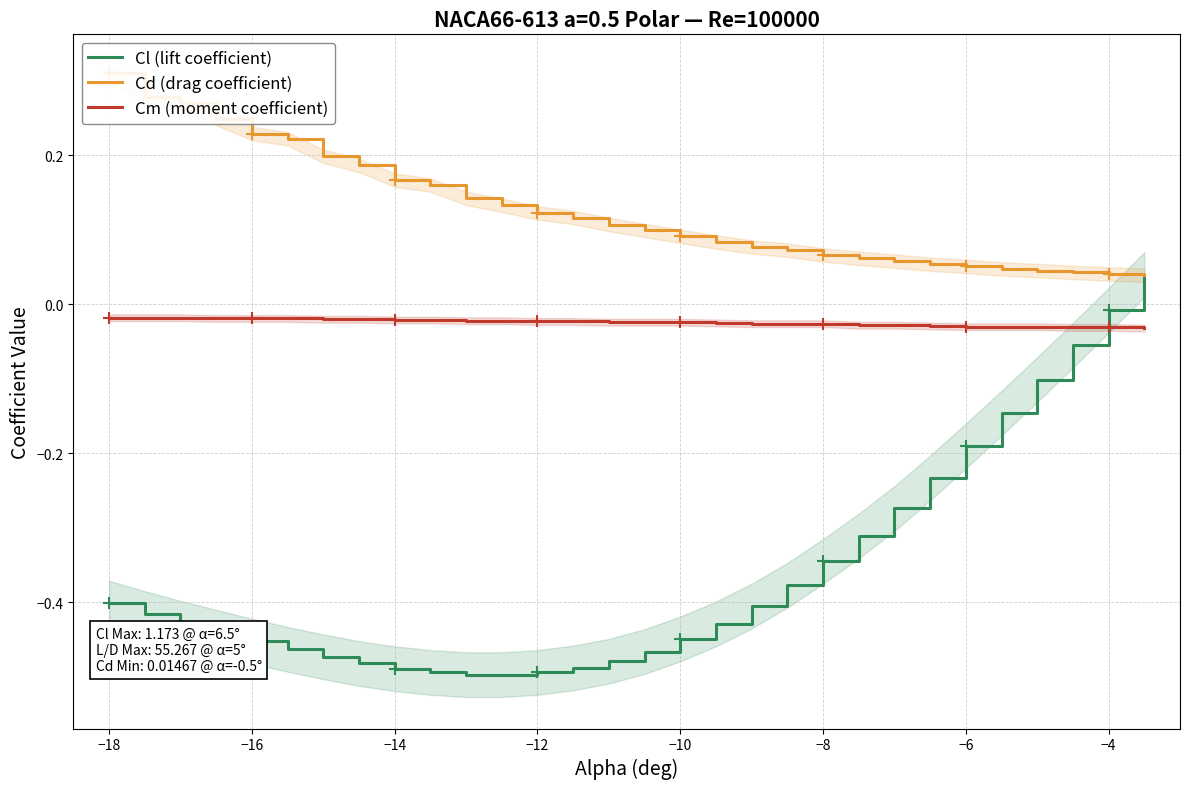

What is the difference between the maximum and minimum values in the Cd (drag coefficient) series?

0.3